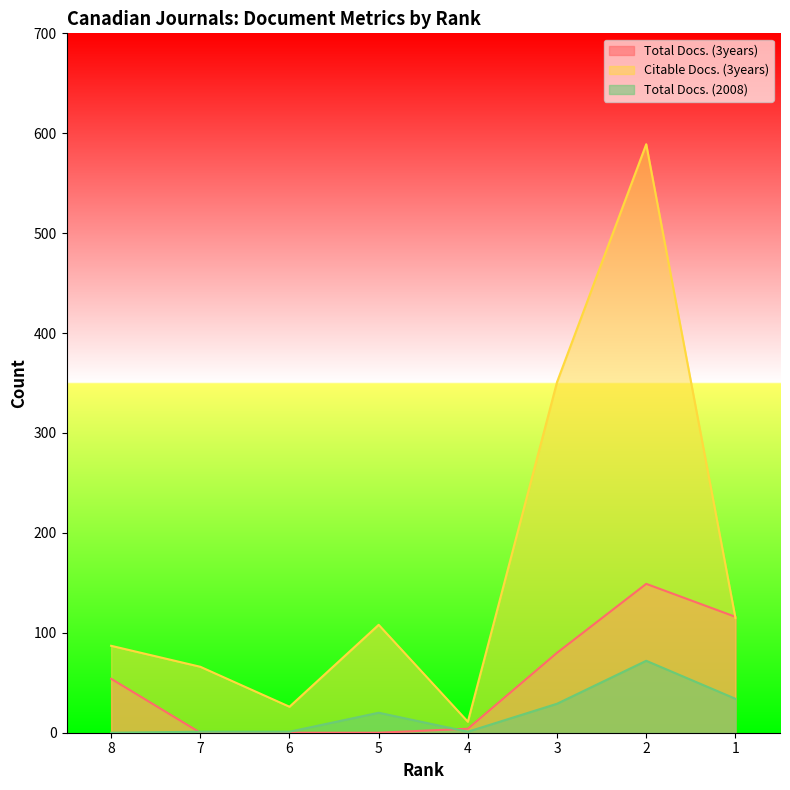

List the series in order of their overall mean, lowest first.

Total Docs. (2008), Total Docs. (3years), Citable Docs. (3years)